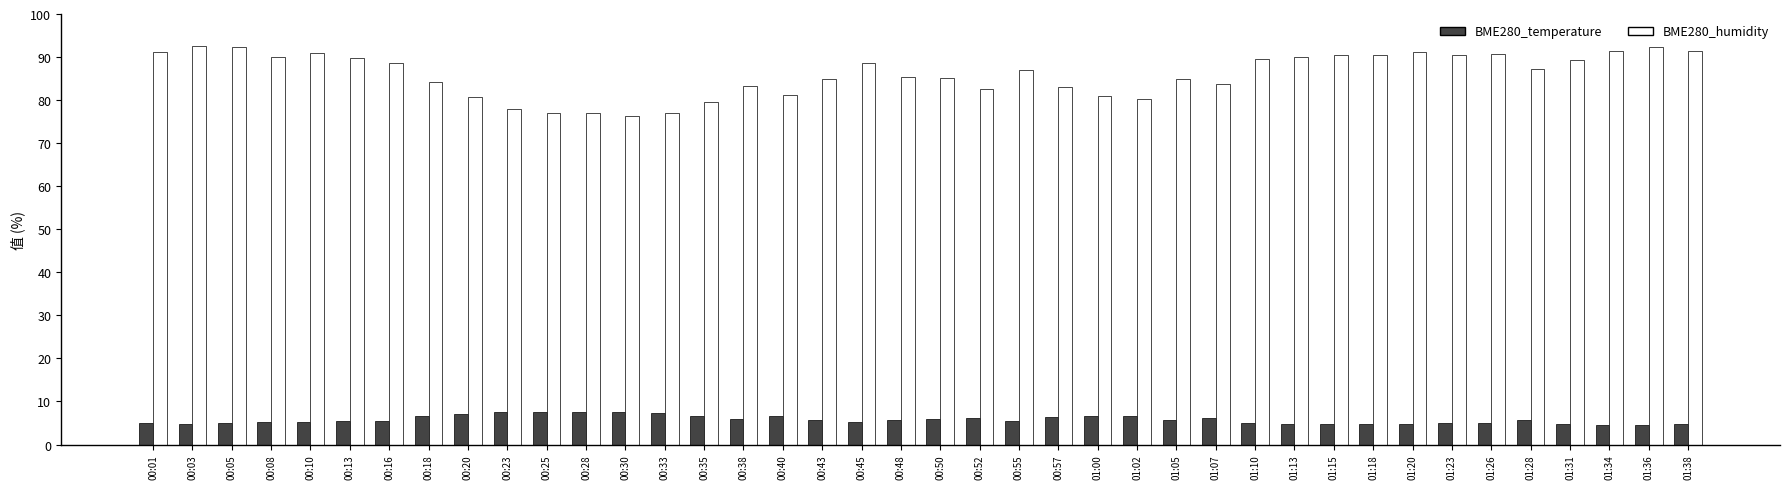

List the series in order of their peak value, lowest first.

BME280_temperature, BME280_humidity